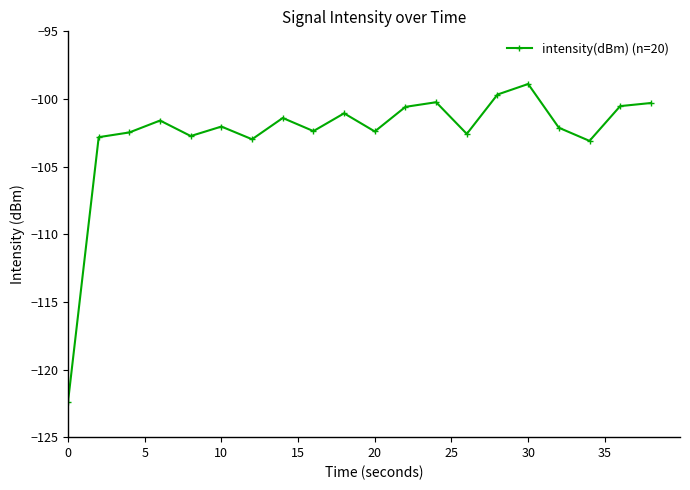

How many interior local valleys (lower than both neighbors) does the data have?

6